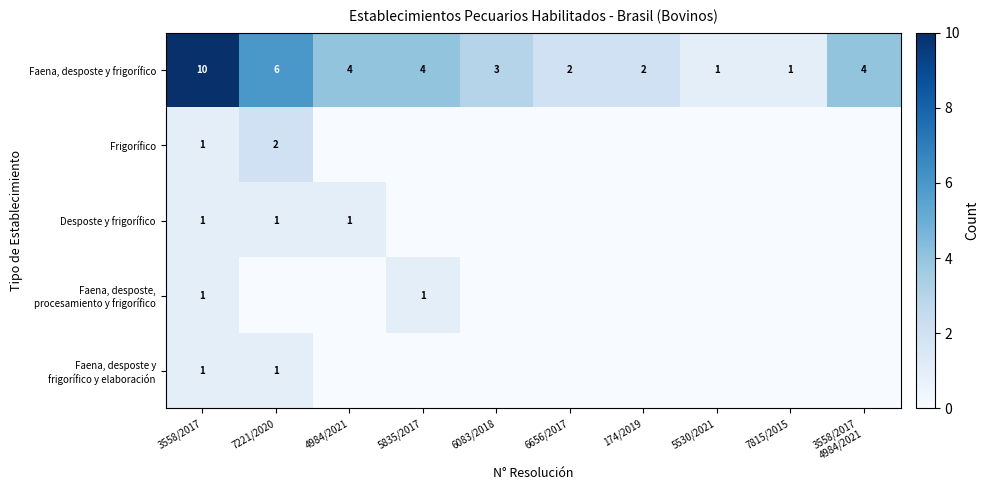

How many Faena, desposte y frigorífico values are between 2 and 4?

6